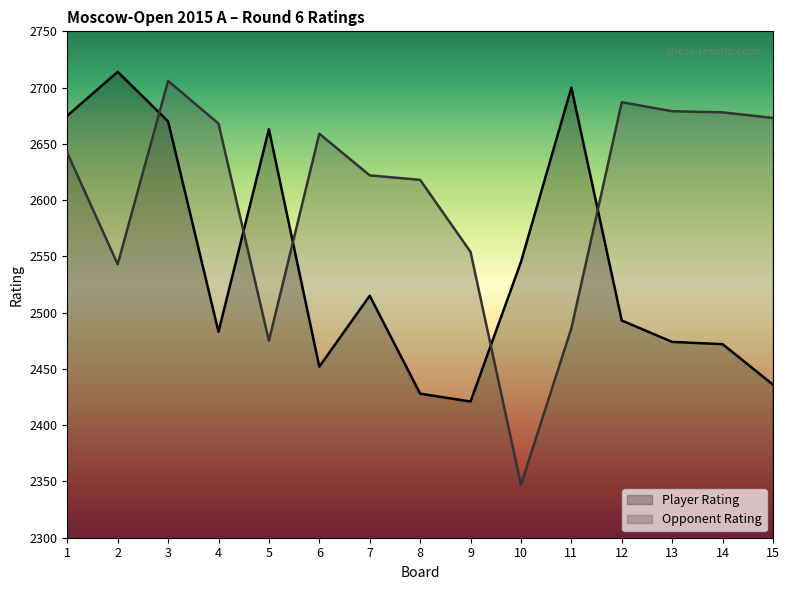

After their last crossing, which series has the higher values: Opponent Rating or Player Rating?

Opponent Rating